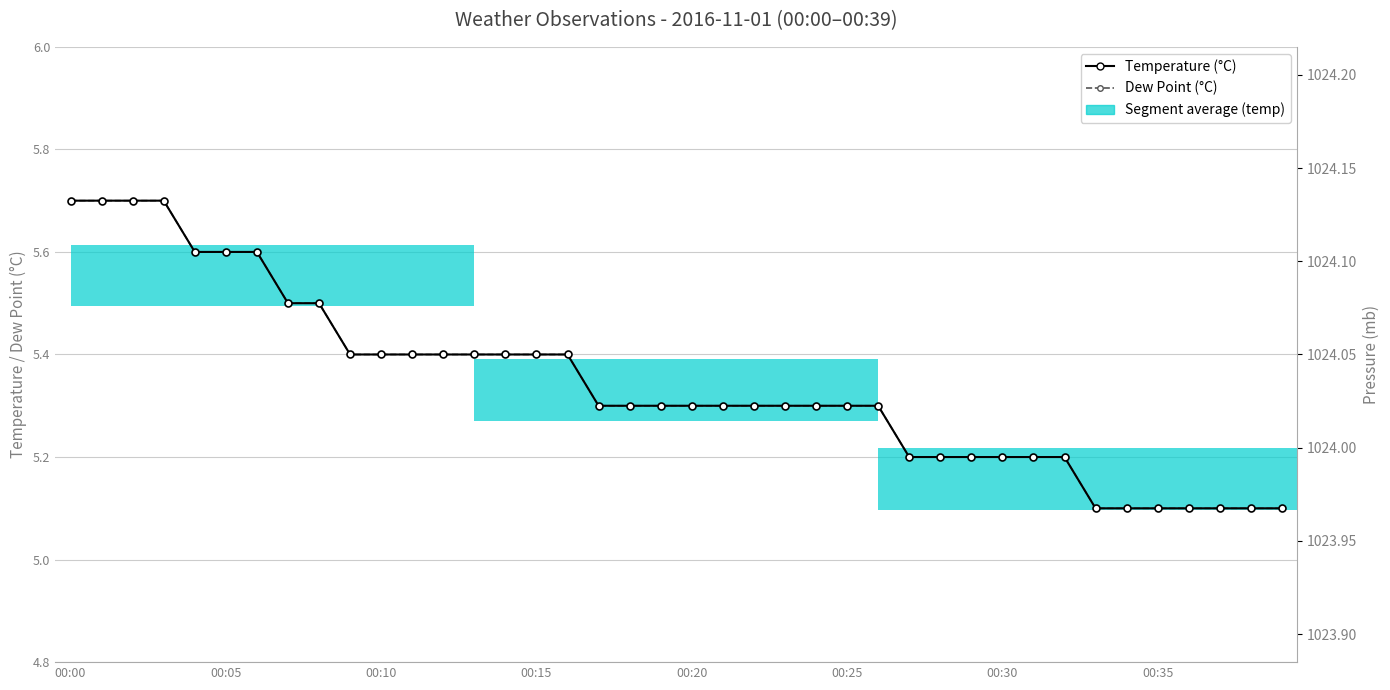

The value of Pressure (mb) at 22 is 1024.0. True or false?

True